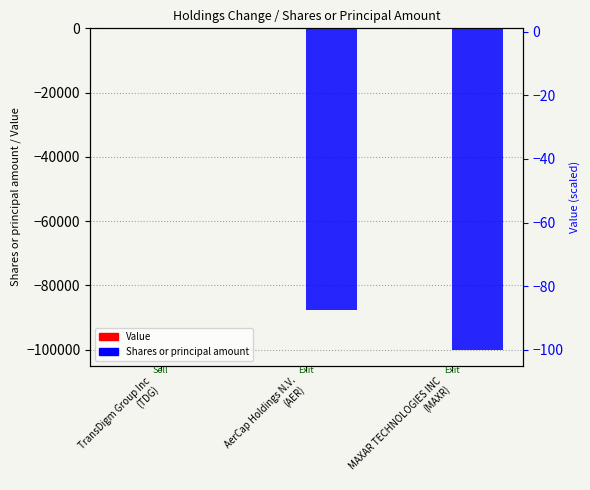

How many distinct data groups are displayed?

2